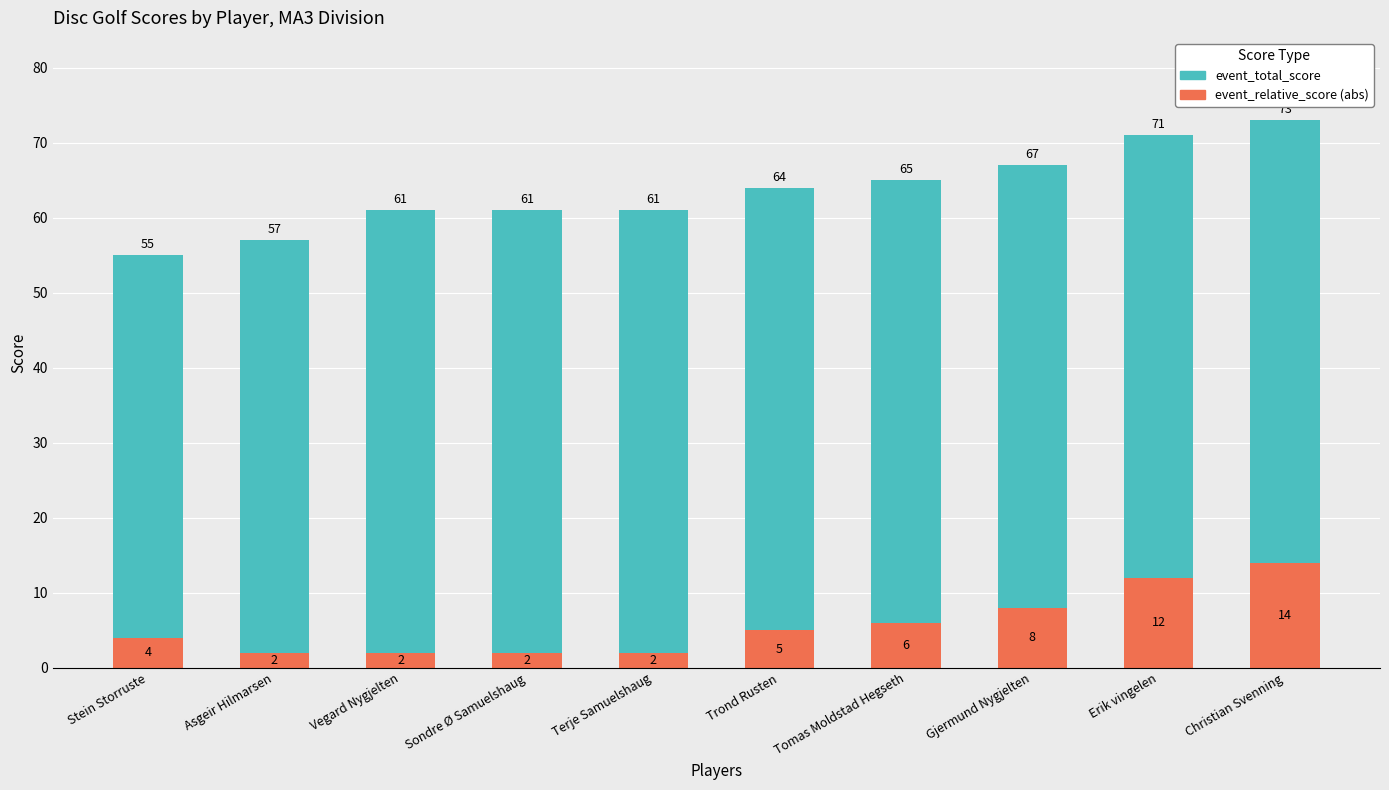

What is the total value across all series at Terje Samuelshaug?

61